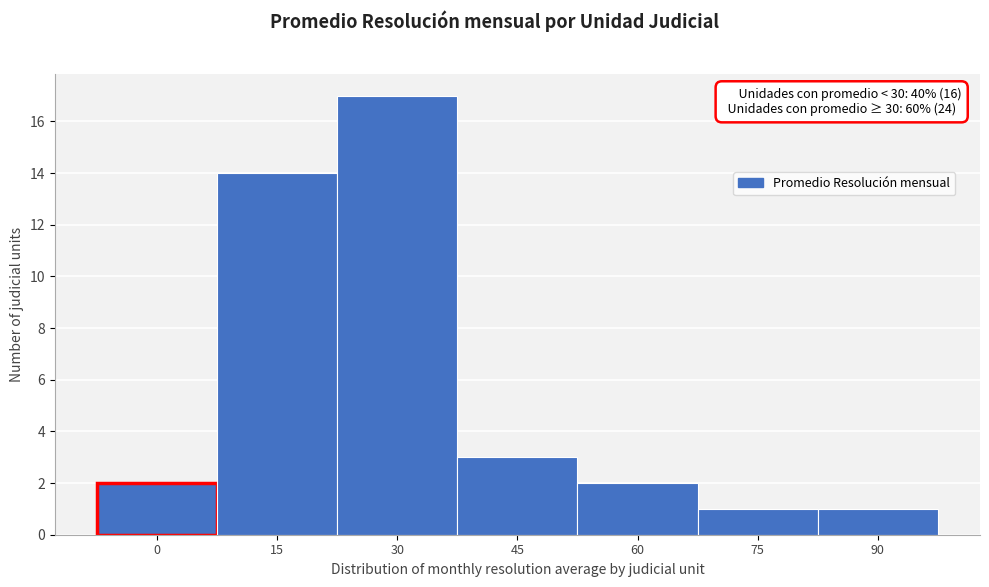

Reading left to right, list all the values displayed in this chart.

0=2	15=14	30=17	45=3	60=2	75=1	90=1